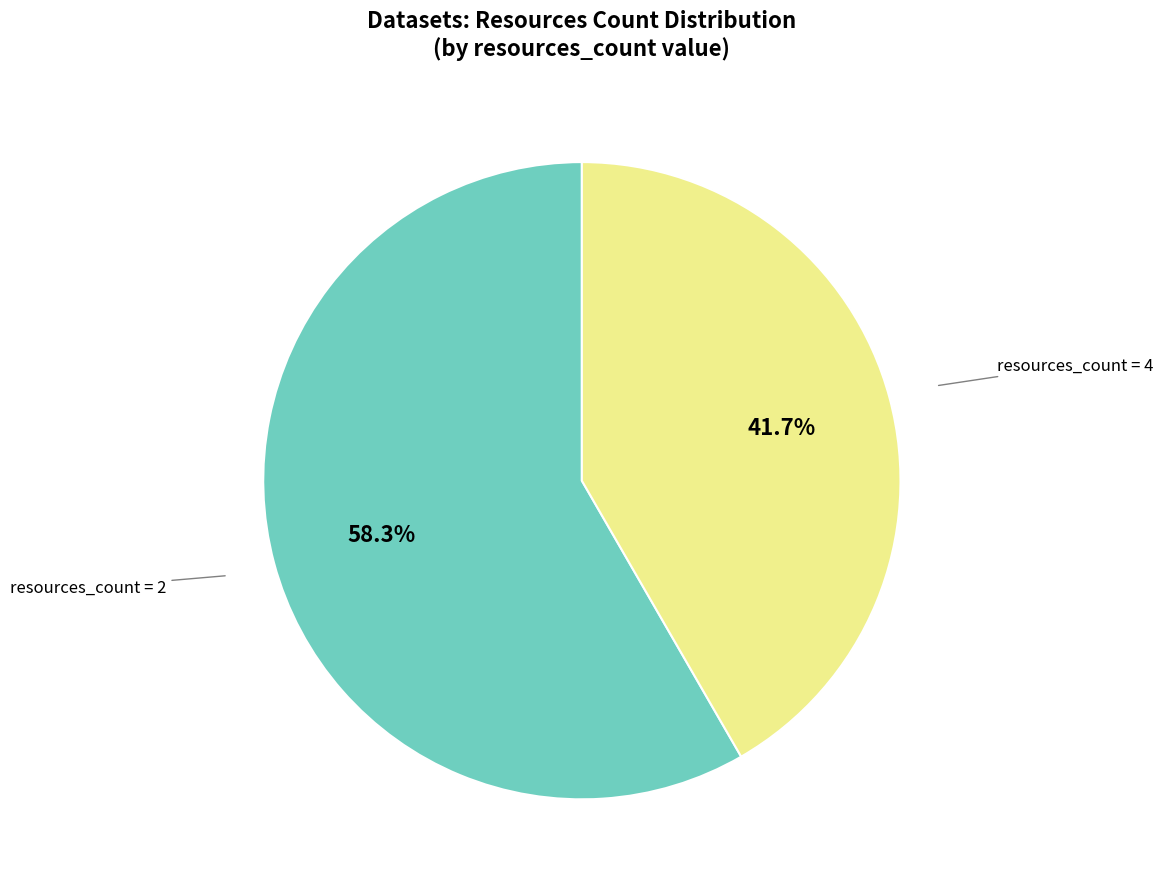

Which slice is the smallest?

resources_count = 4